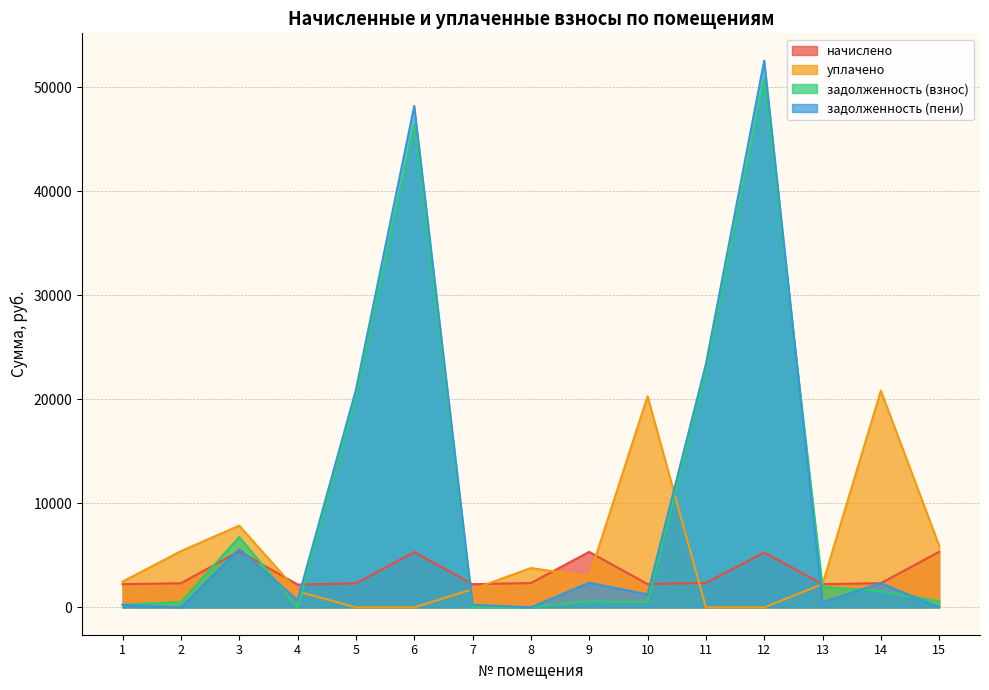

Is the value of уплачено at 6 greater than the value of начислено at 13?

No